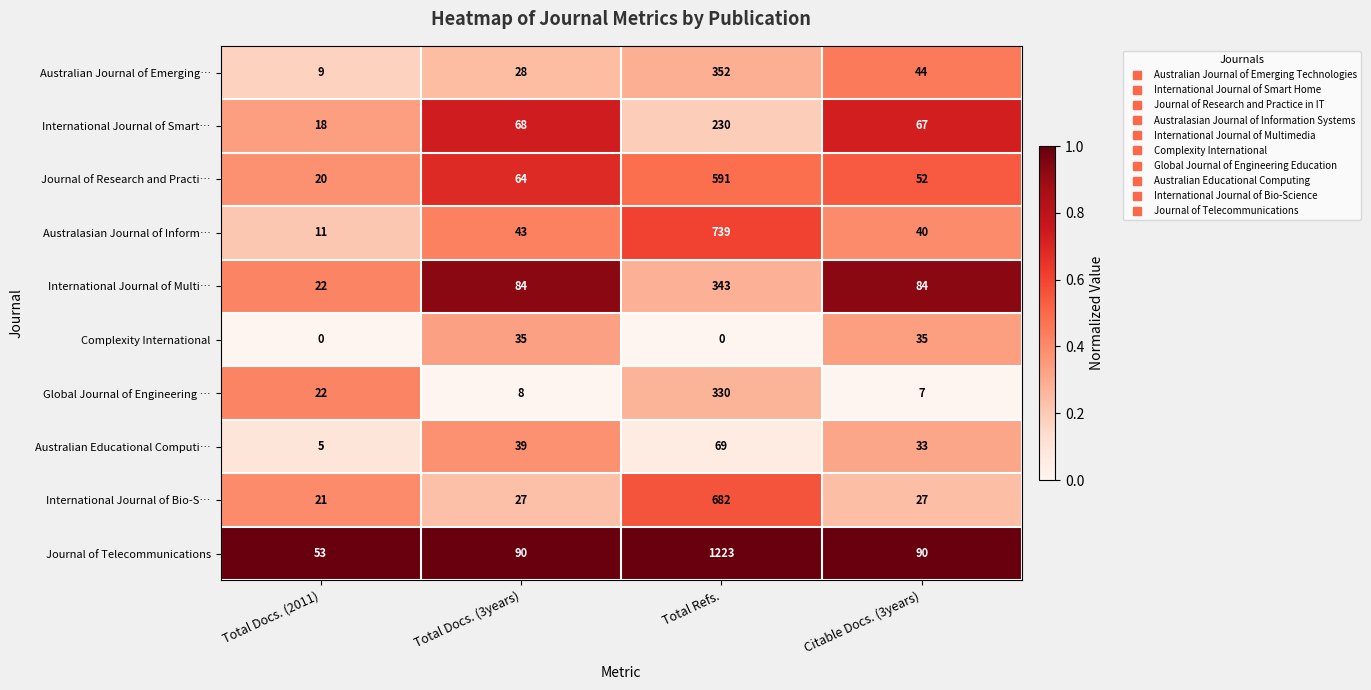

What is the difference between the maximum and minimum values in the International Journal of Smart… series?

212